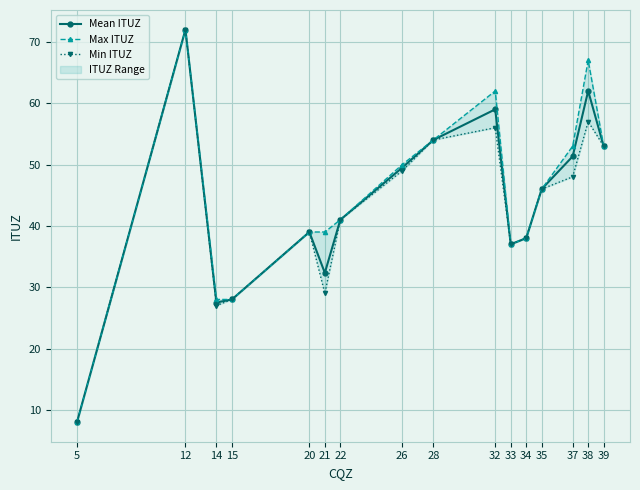

What is the greatest value displayed?

72.0